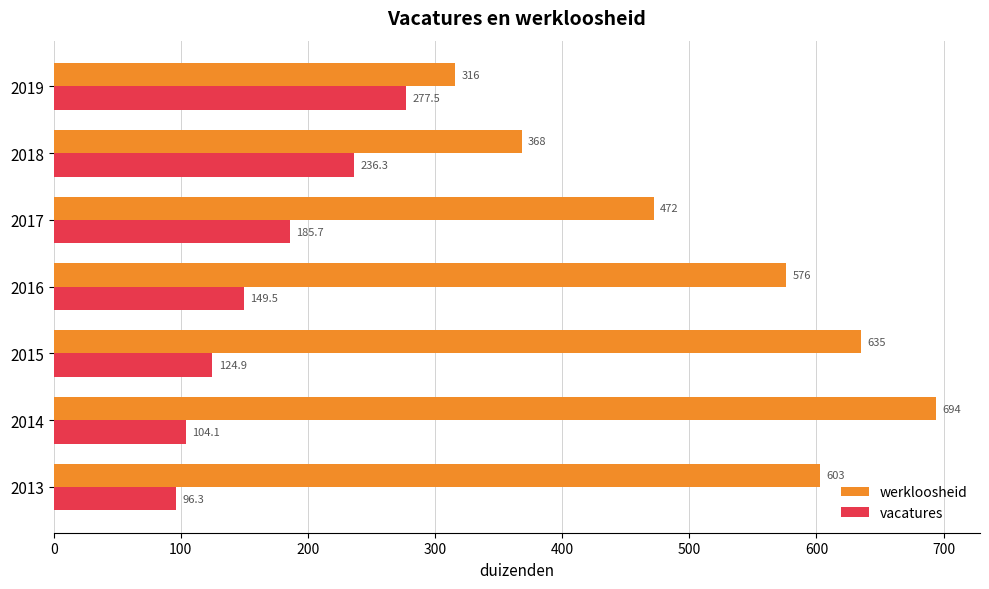

Rank the categories by werkloosheid value from lowest to highest.

2019, 2018, 2017, 2016, 2013, 2015, 2014